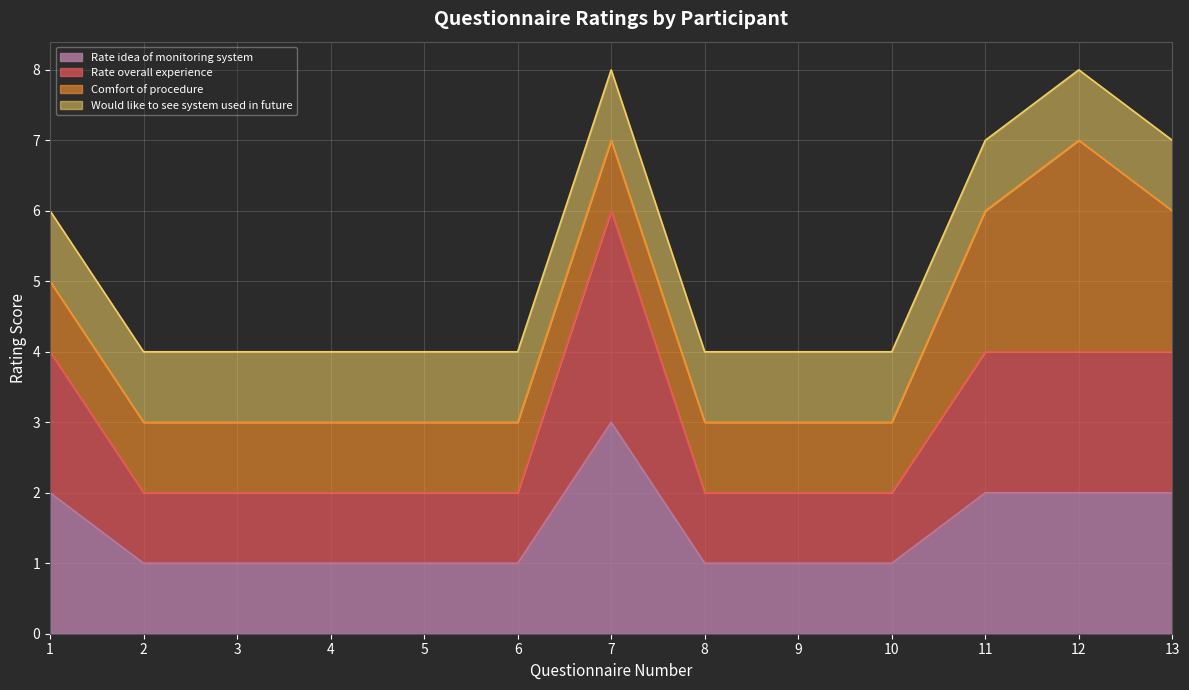

What is the difference between the Rate idea of monitoring system values at 1 and 8?

1